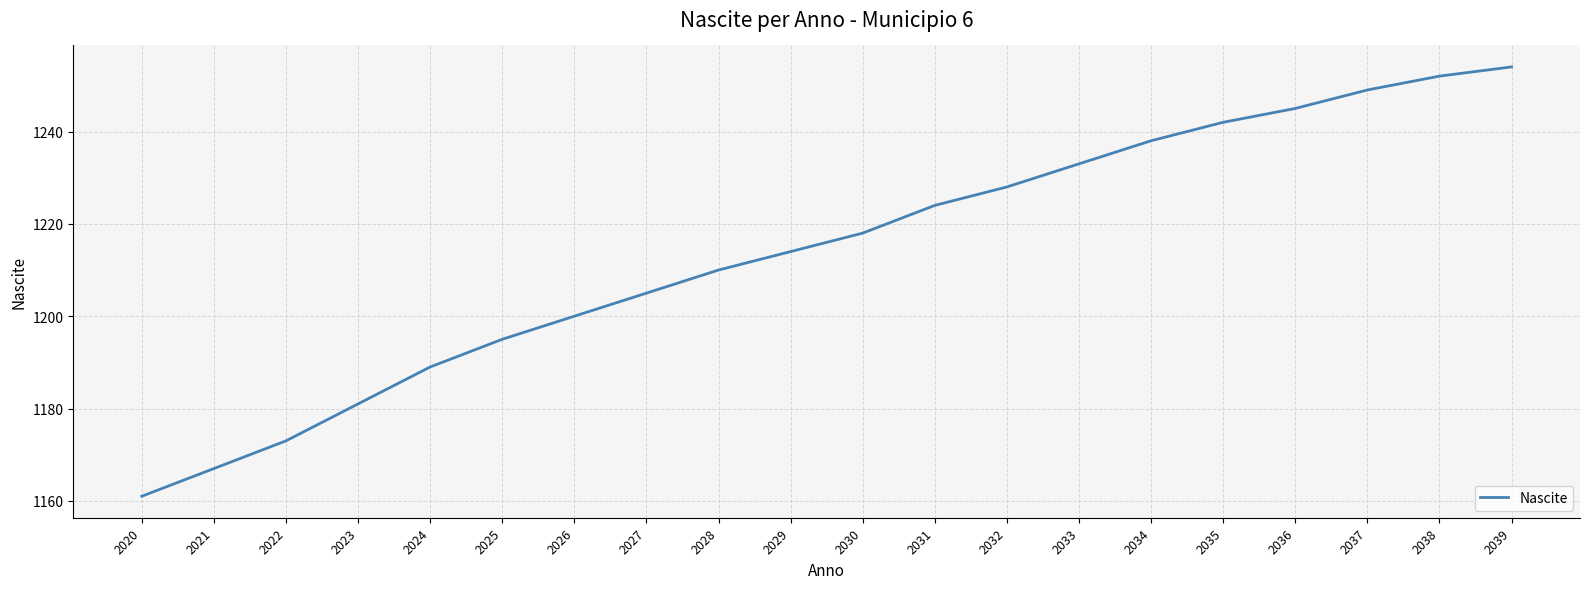

The value at 2038 is 1876. True or false?

False